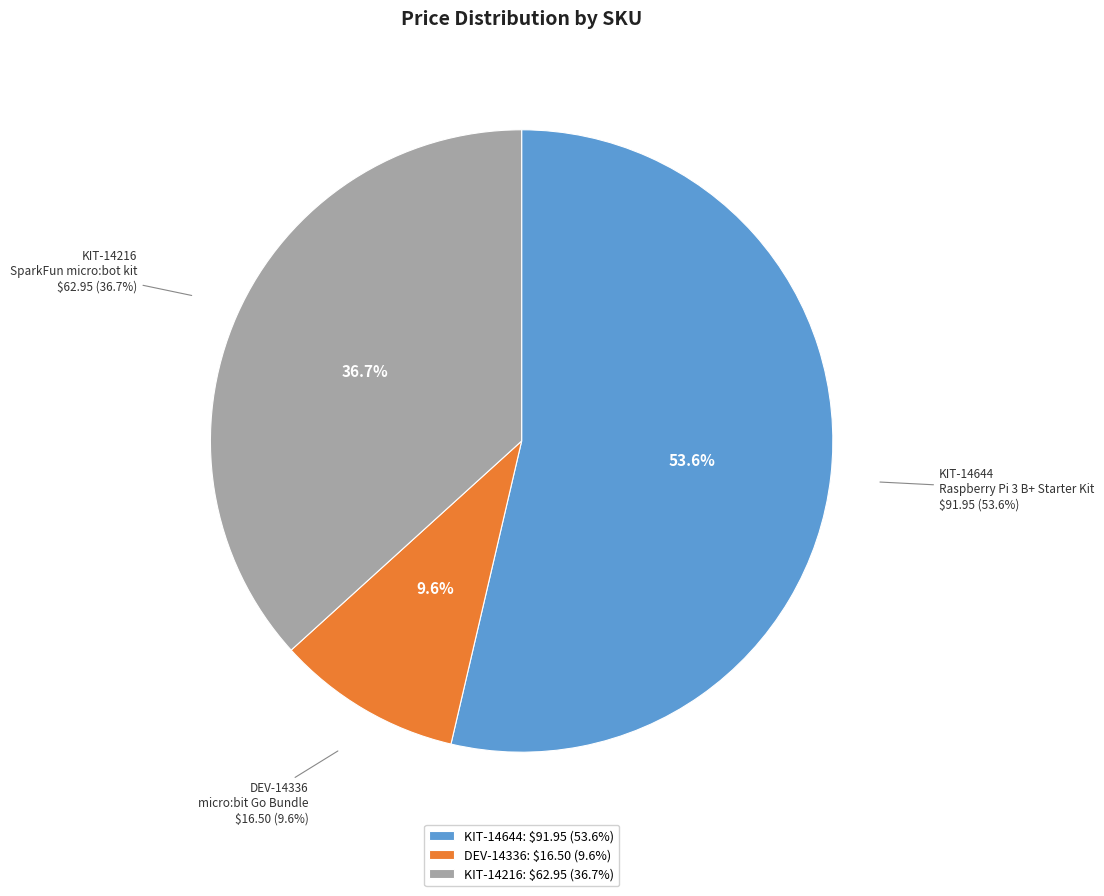

What percentage is NOT represented by DEV-14336?

90.4%